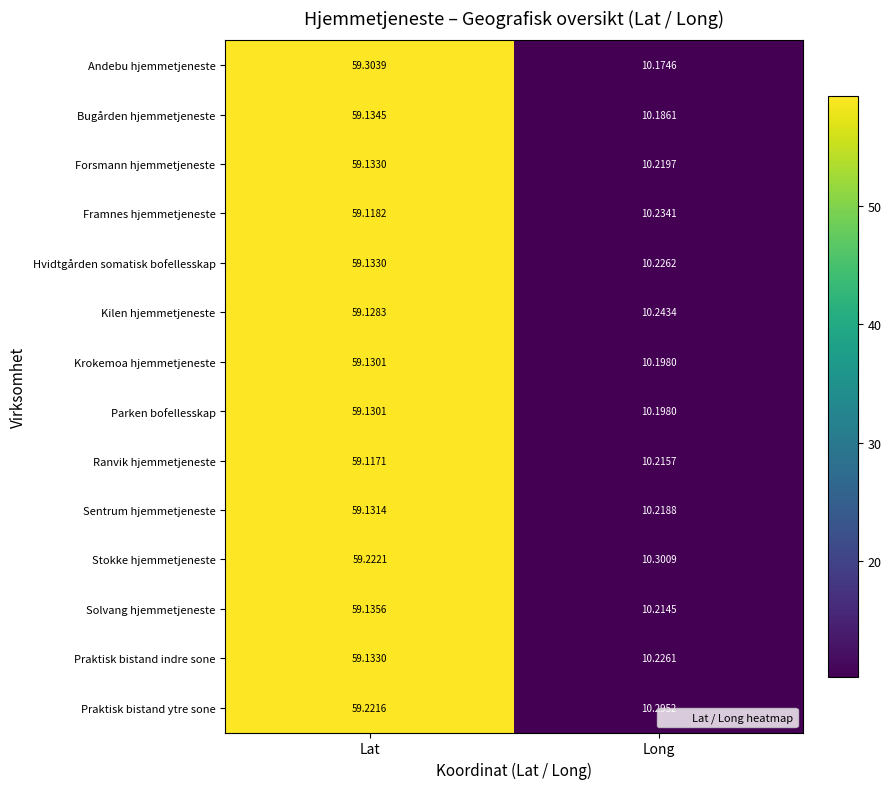

Rank the categories by Sentrum hjemmetjeneste value from highest to lowest.

Lat, Long